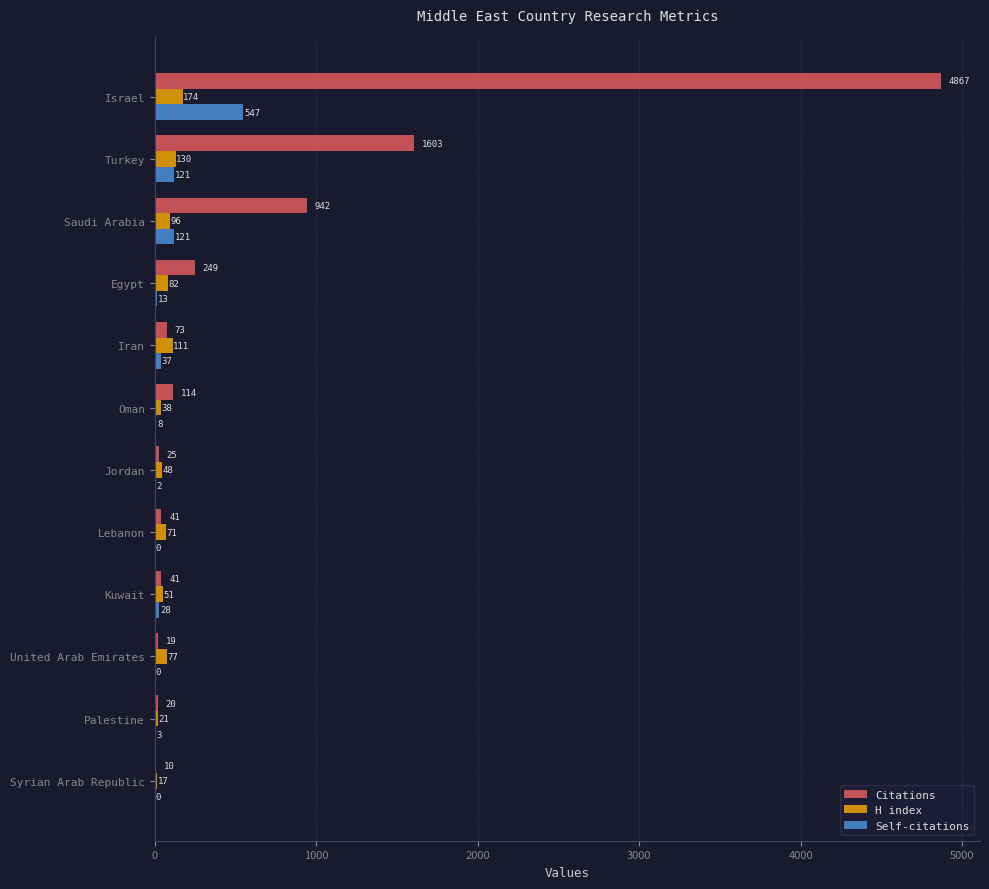

The value of Citations at Palestine is 20. True or false?

True